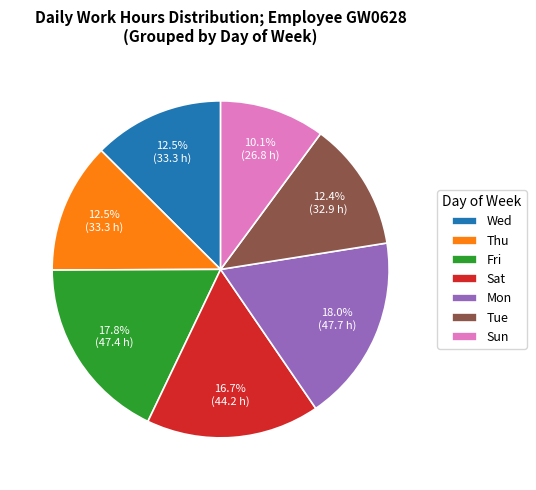

How many slices are in this pie chart?

7